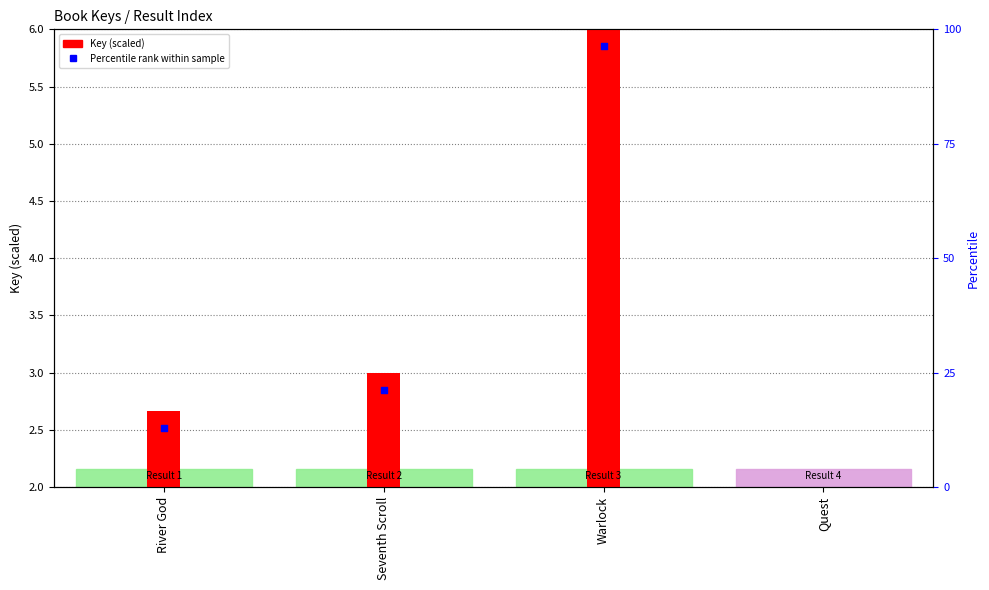

Which series has the largest Y range (max minus min)?

Key (scaled)